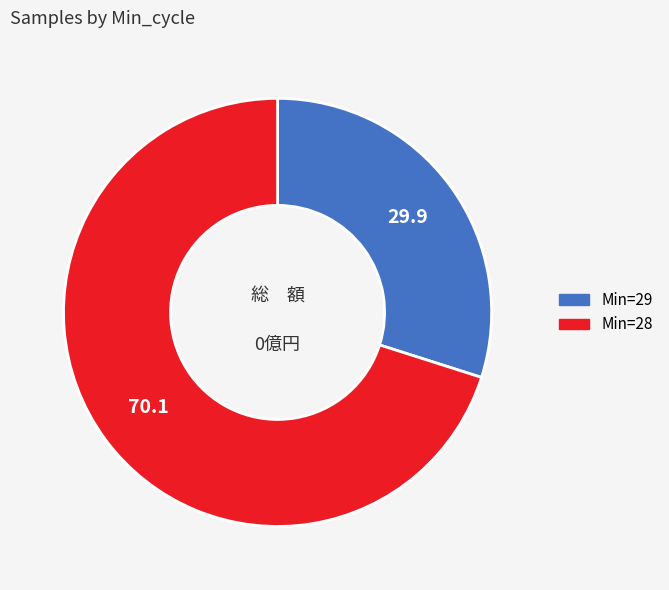

Does any single category account for the majority?

Yes